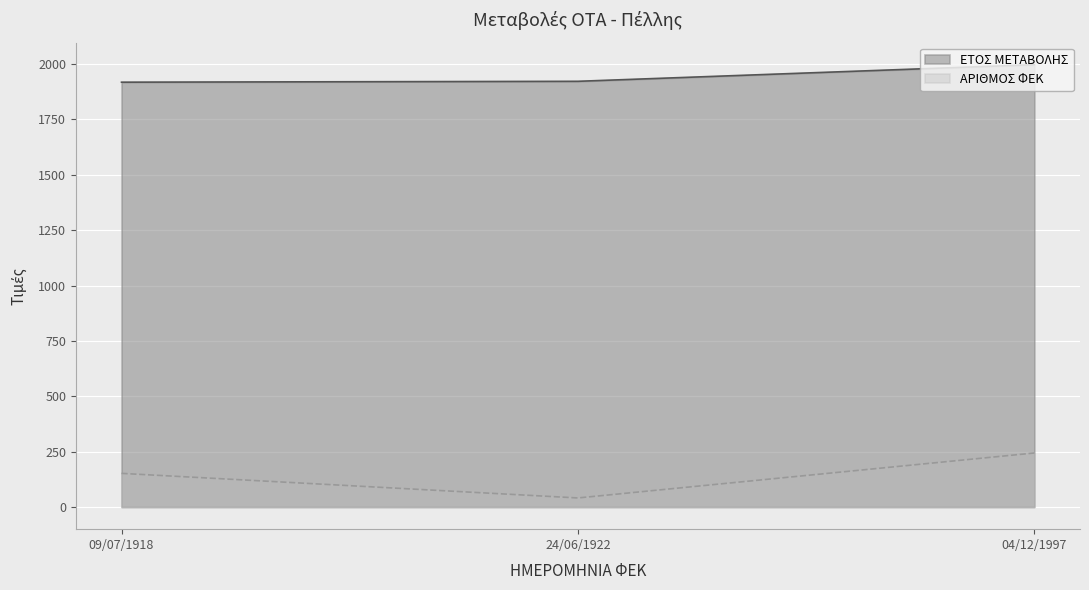

What is the label of the 3rd point from the left?

04/12/1997